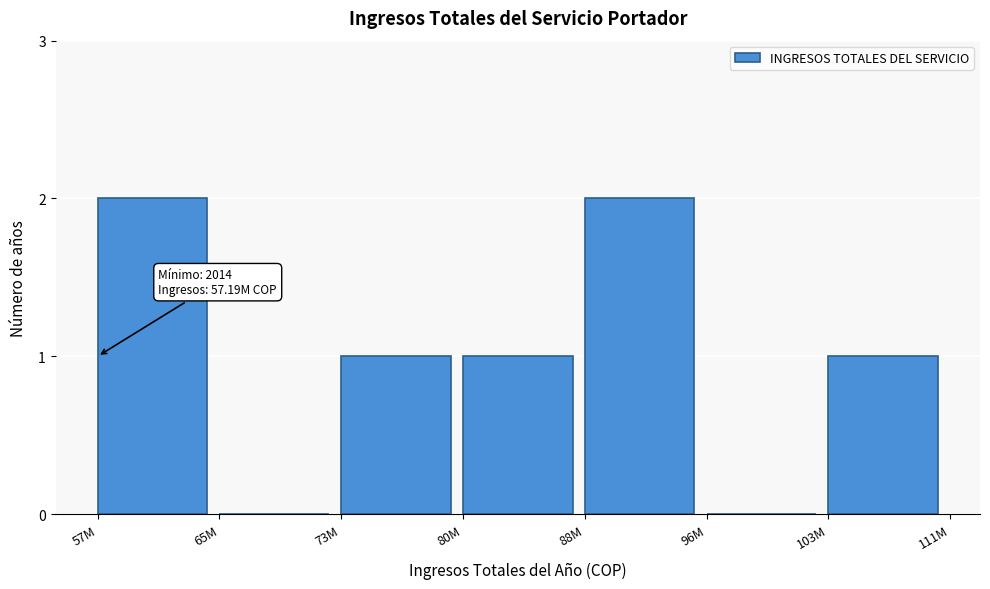

Reading right to left, what are all the values shown in this chart?

103M=1	96M=0	88M=2	80M=1	73M=1	65M=0	57M=2